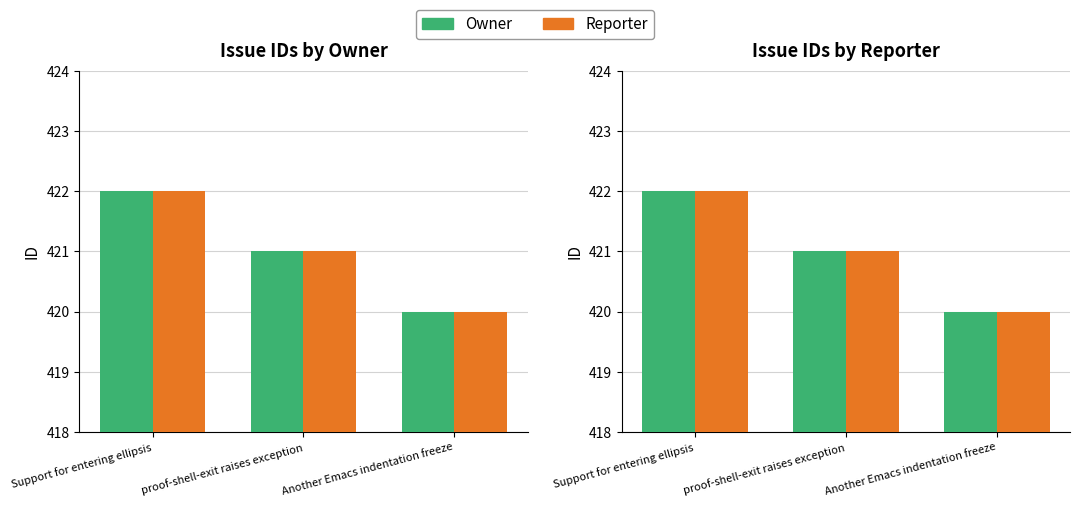

What is the difference between the Owner values at proof-shell-exit raises exception and Another Emacs indentation freeze?

1